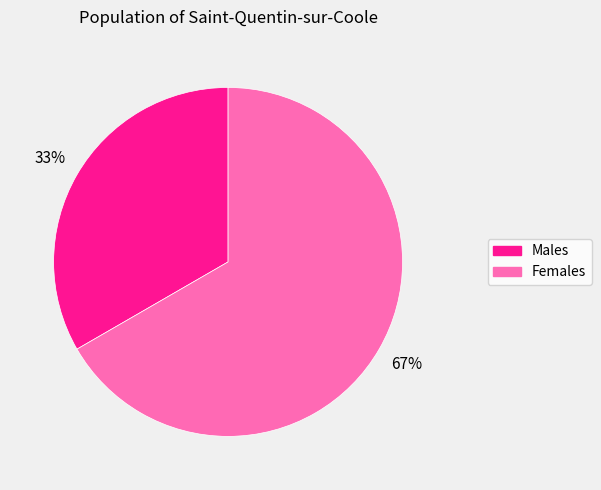

Does any single category account for the majority?

Yes